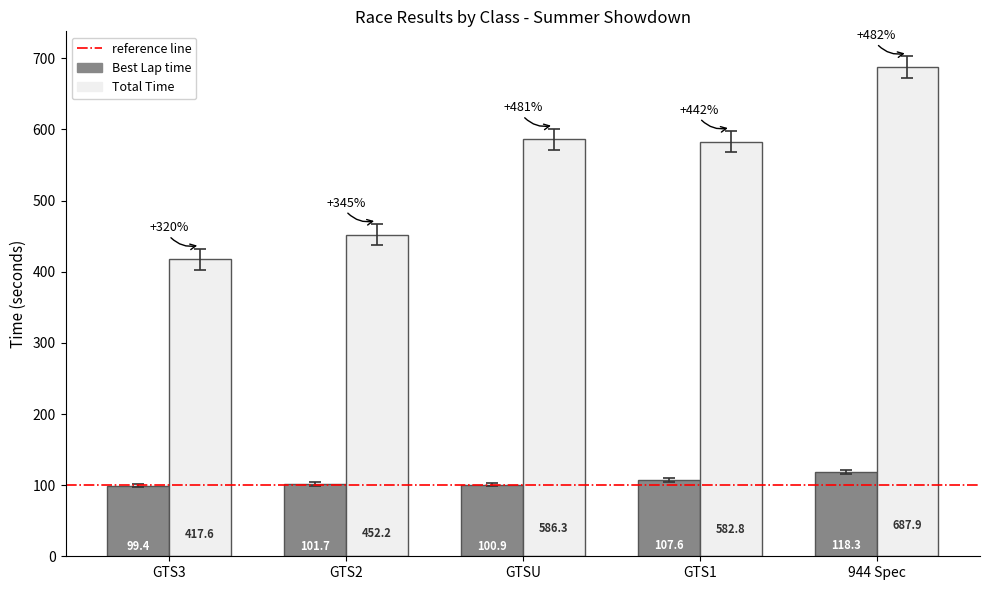

What is the label of the 1st bar from the left?

GTS3